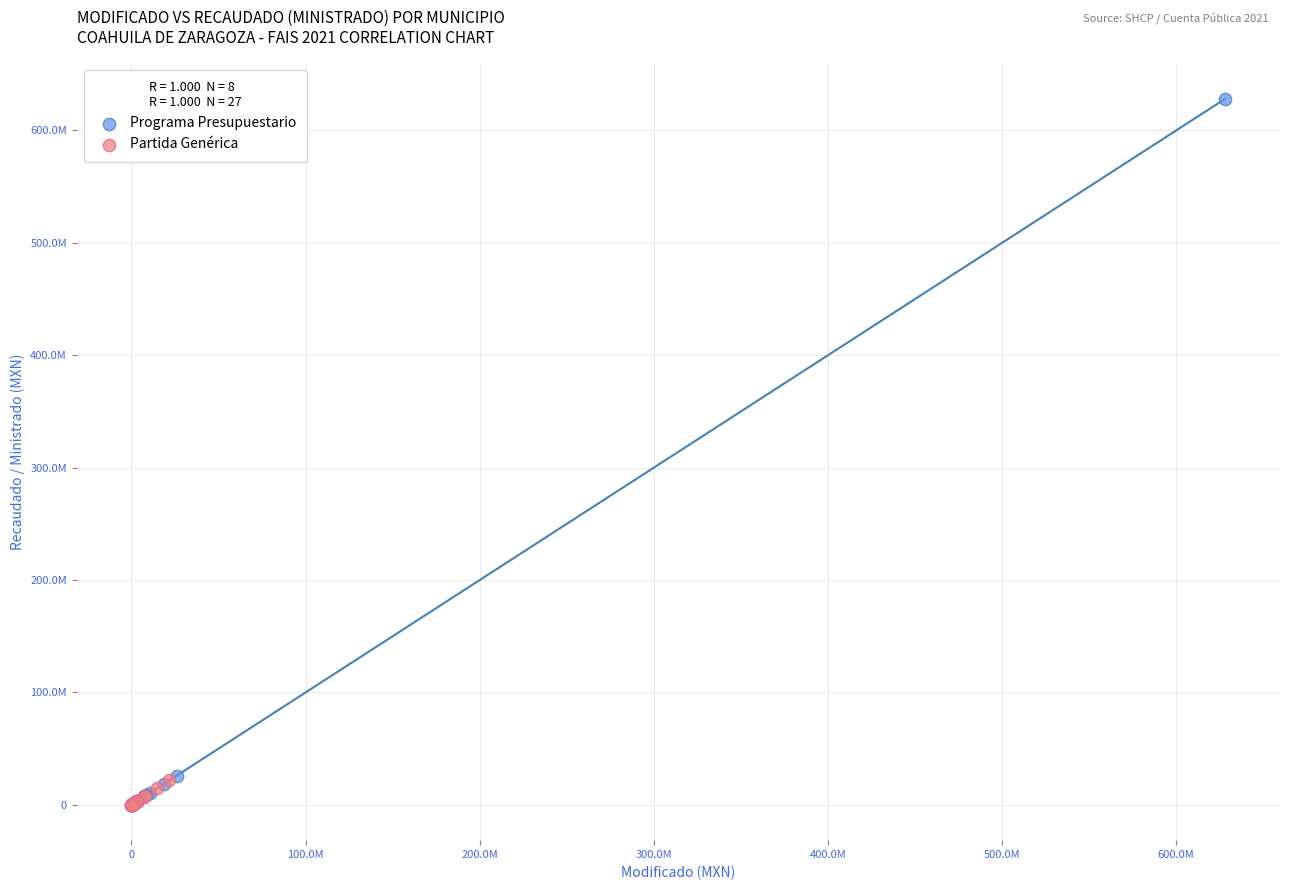

Which series has the widest spread of Y values?

Programa Presupuestario